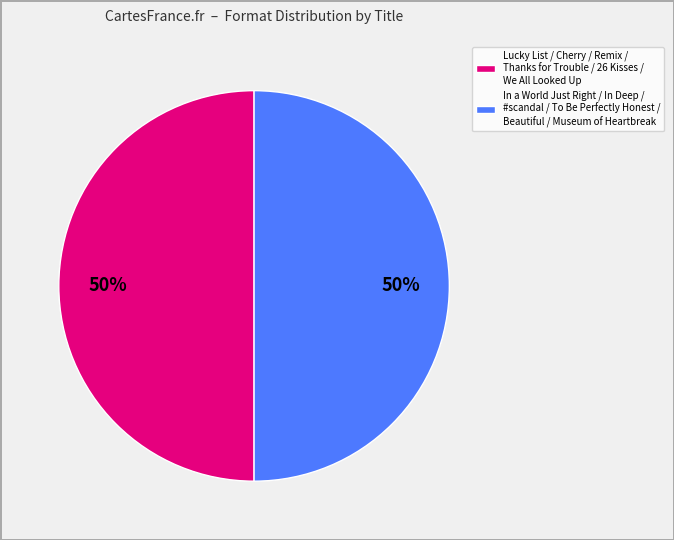

What is the largest slice in the pie chart?

Thanks for the Trouble